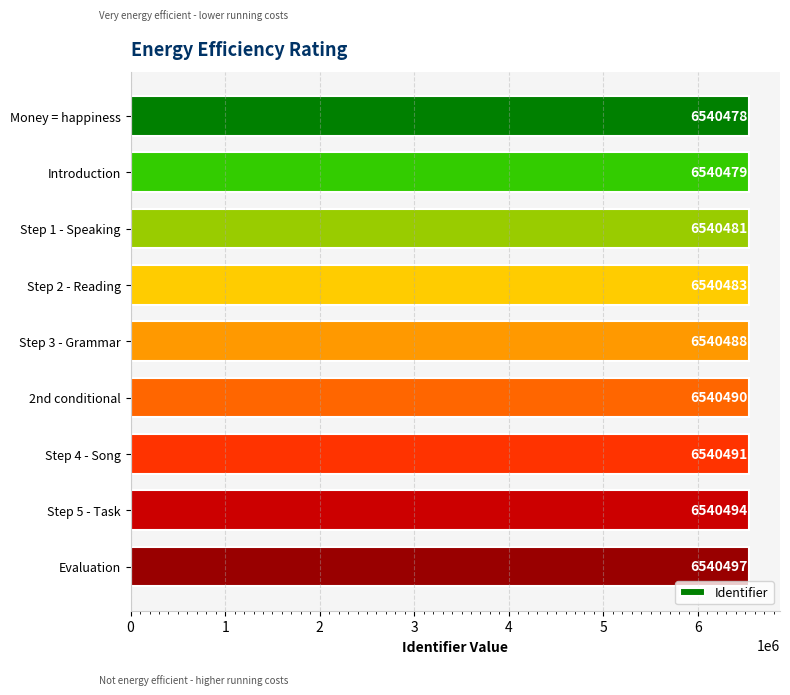

Count the number of categories in the chart.

9